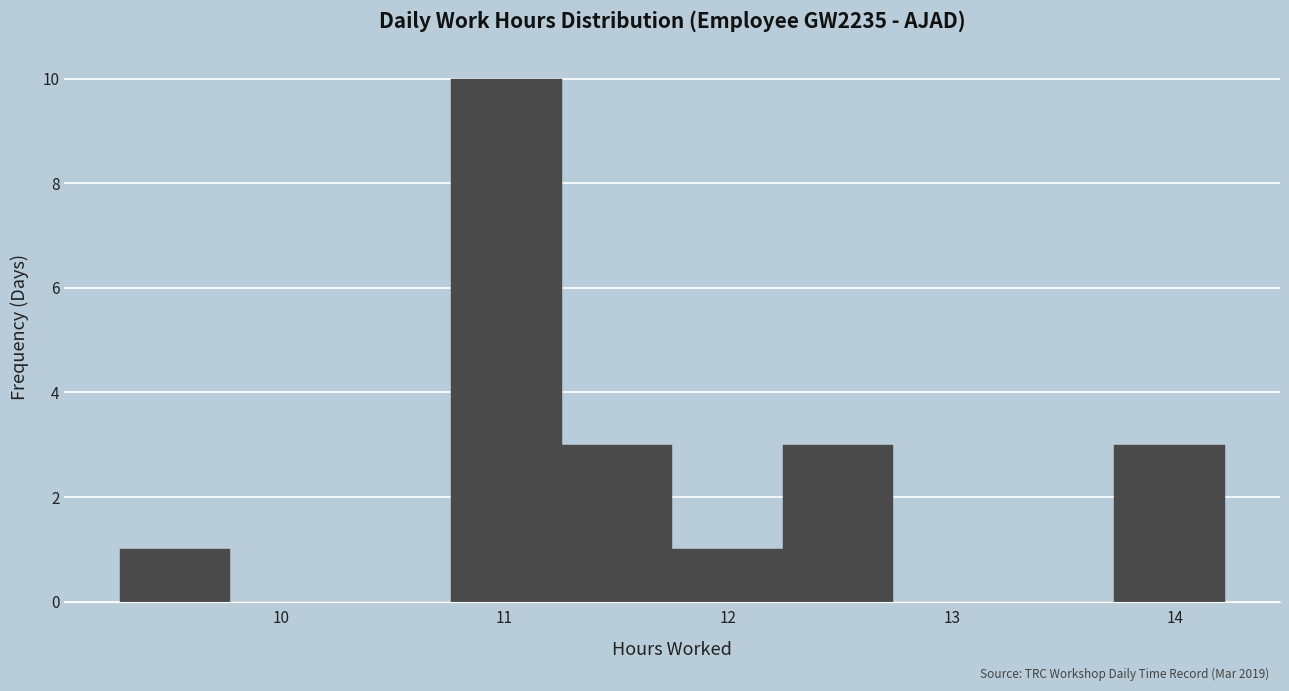

How tall is the bar that spans 11.3 to 11.8 on the x-axis? Neither the bar edges nor the heights are printed on the chart, so give them approximately, as read against the axes.

3